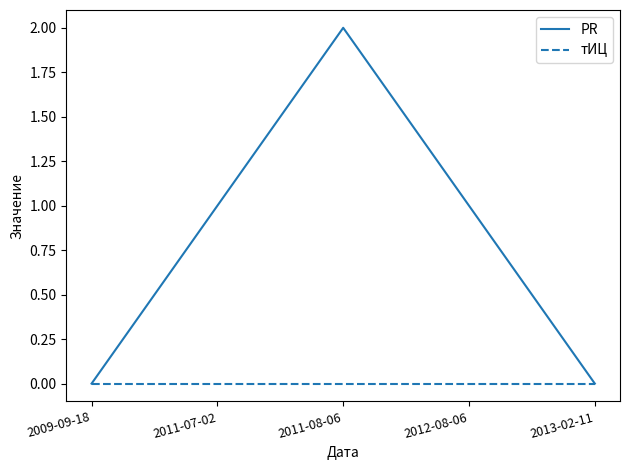

What is the difference between the second highest and minimum values in the PR series?

1